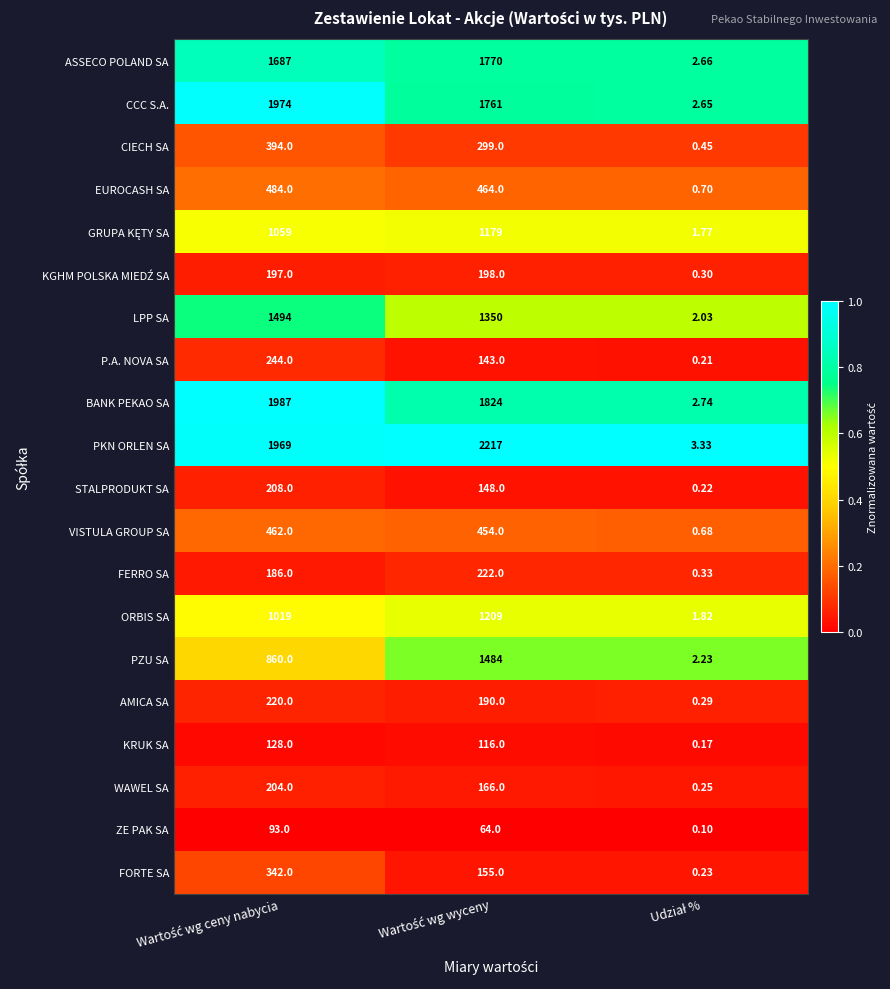

Which series has the largest range (max minus min)?

PKN ORLEN SA